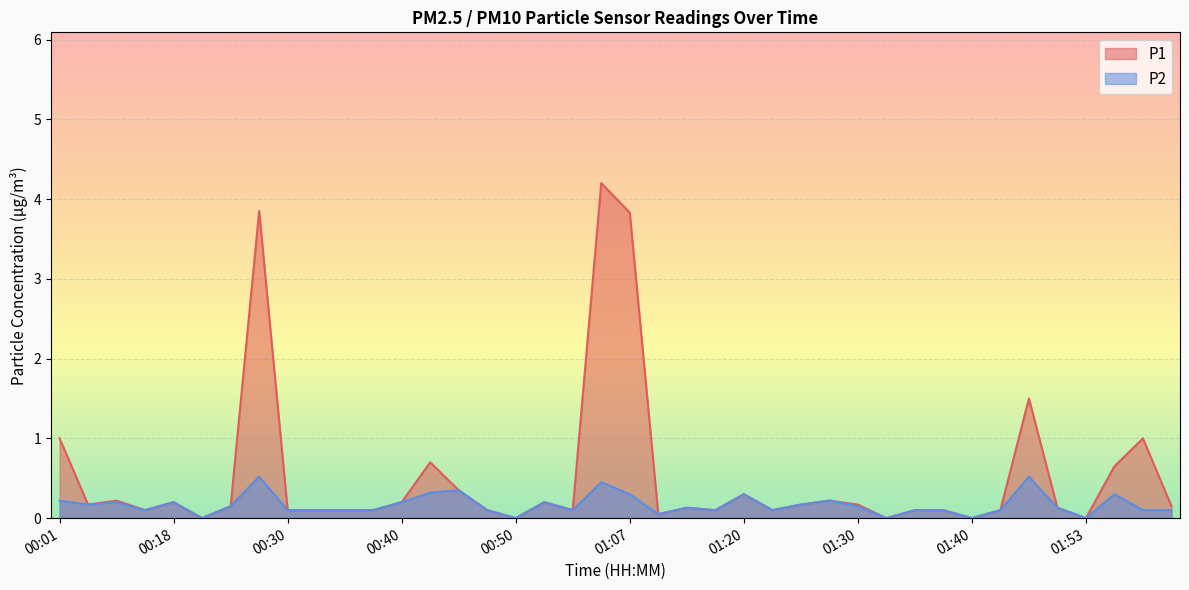

Reading right to left, transcribe all the data shown in this chart.

P1: 02:01=0.1	01:59=1.0	01:56=0.7	01:53=0.0	01:51=0.1	01:48=1.5	01:42=0.1	01:40=0.0	01:37=0.1	01:35=0.1	01:32=0.0	01:30=0.2	01:27=0.2	01:25=0.2	01:23=0.1	01:20=0.3	01:18=0.1	01:12=0.1	01:09=0.1	01:07=3.8	01:01=4.2	00:59=0.1	00:56=0.2	00:50=0.0	00:48=0.1	00:45=0.3	00:43=0.7	00:40=0.2	00:38=0.1	00:35=0.1	00:33=0.1	00:30=0.1	00:28=3.9	00:25=0.1	00:20=0.0	00:18=0.2	00:15=0.1	00:10=0.2	00:07=0.2	00:01=1.0
P2: 02:01=0.1	01:59=0.1	01:56=0.3	01:53=0.0	01:51=0.1	01:48=0.5	01:42=0.1	01:40=0.0	01:37=0.1	01:35=0.1	01:32=0.0	01:30=0.1	01:27=0.2	01:25=0.2	01:23=0.1	01:20=0.3	01:18=0.1	01:12=0.1	01:09=0.1	01:07=0.3	01:01=0.5	00:59=0.1	00:56=0.2	00:50=0.0	00:48=0.1	00:45=0.3	00:43=0.3	00:40=0.2	00:38=0.1	00:35=0.1	00:33=0.1	00:30=0.1	00:28=0.5	00:25=0.1	00:20=0.0	00:18=0.2	00:15=0.1	00:10=0.2	00:07=0.2	00:01=0.2